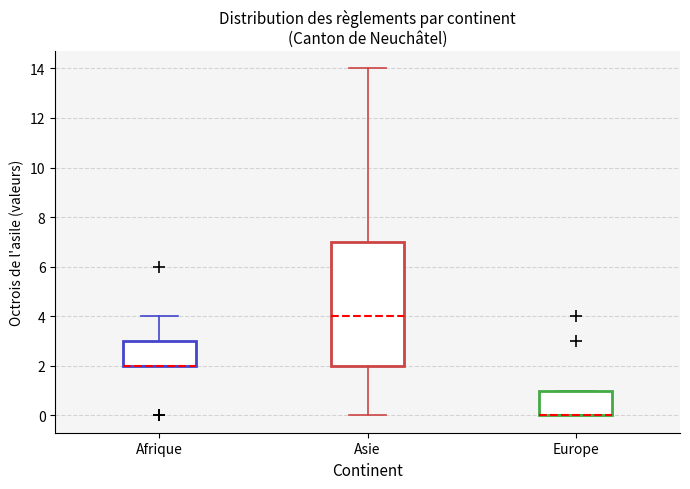

Where does the upper whisker of the box for Afrique end on the y-axis? The values are not printed on the chart, so give them approximately, as read against the axis.

4